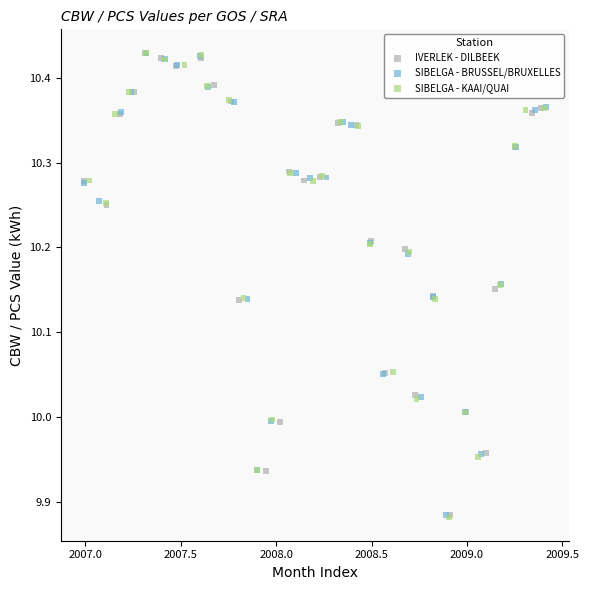

Which series has the widest spread of Y values?

SIBELGA - KAAI/QUAI